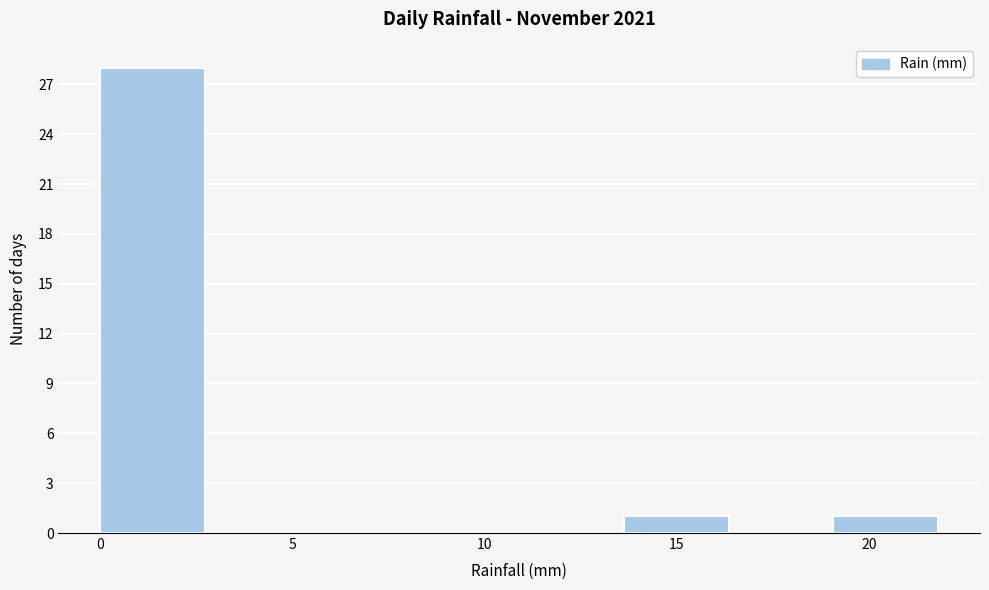

Reading left to right, list every bar in this chart as the range it spans on the x-axis followed by its height. Neither the bar edges nor the heights are printed on the chart, so give them approximately, as read against the axes.

0.0 to 2.5: 28
2.5 to 5.5: 0
5.5 to 8.0: 0
8.0 to 11.0: 0
11.0 to 13.5: 0
13.5 to 16.5: 1
16.5 to 19.0: 0
19.0 to 22.0: 1